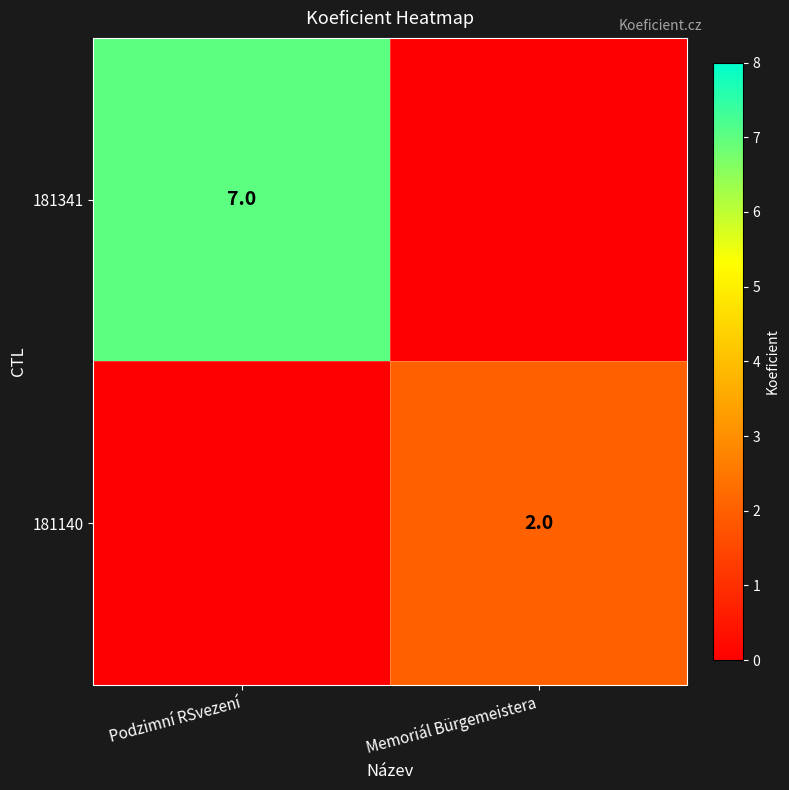

The 181341 series shows 4 at Podzimní RSvezení. True or false?

False